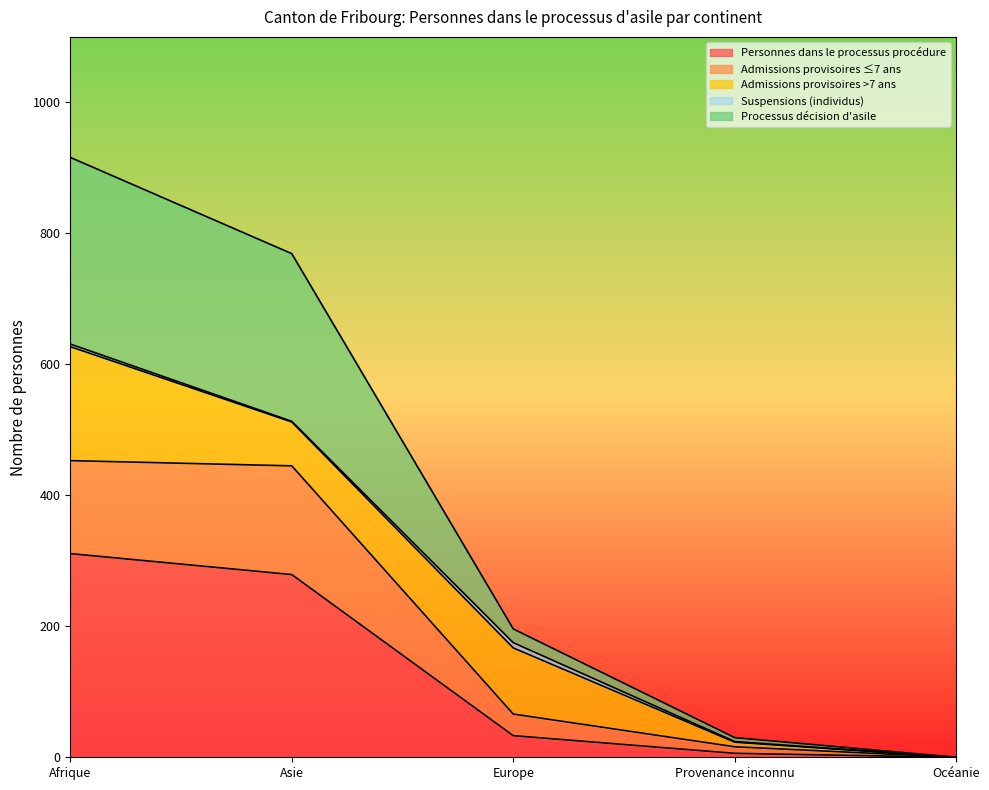

The Processus décision d'asile series shows 30 at Provenance inconnu. True or false?

True